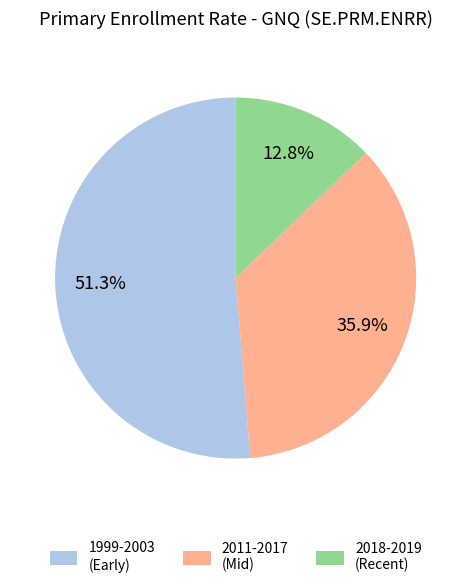

Which slice is the smallest?

2018-2019 (Recent)